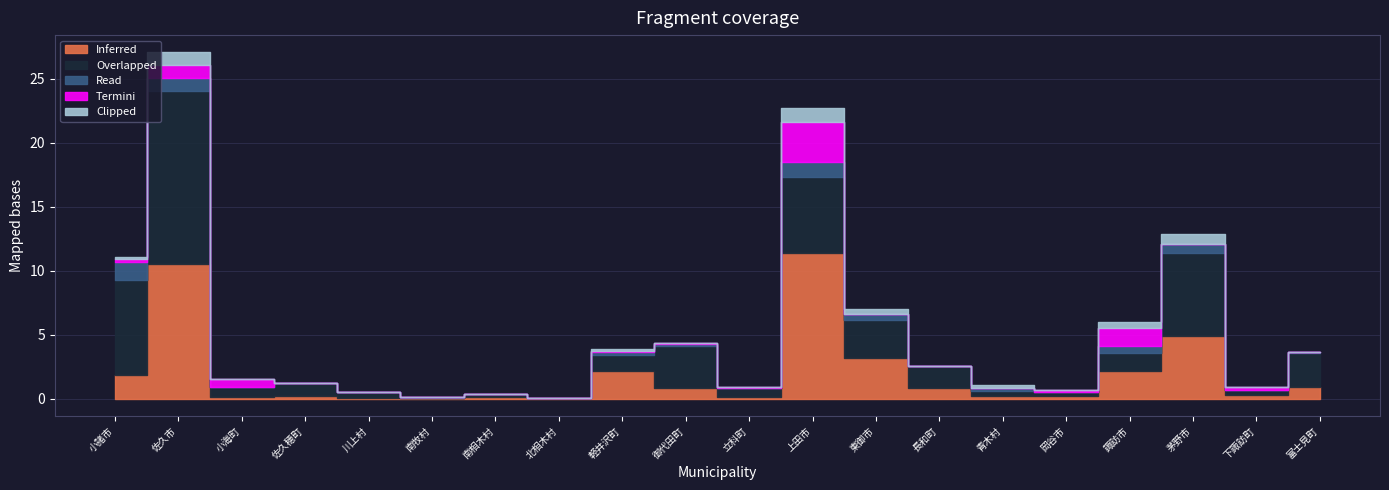

What is the value of the Inferred point at the 15th from the left?

0.2